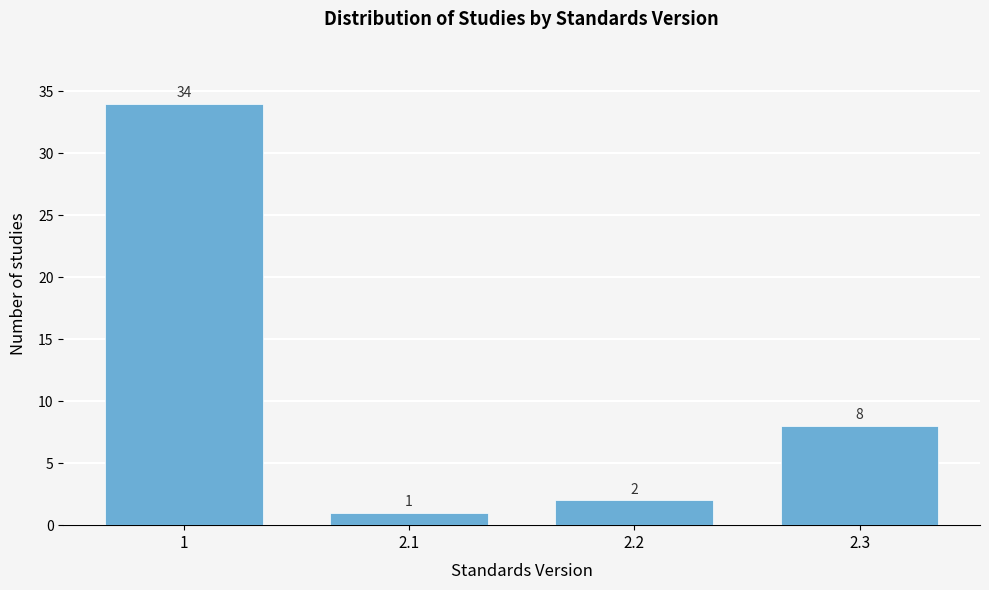

Reading left to right, list all the values displayed in this chart.

34	1	2	8